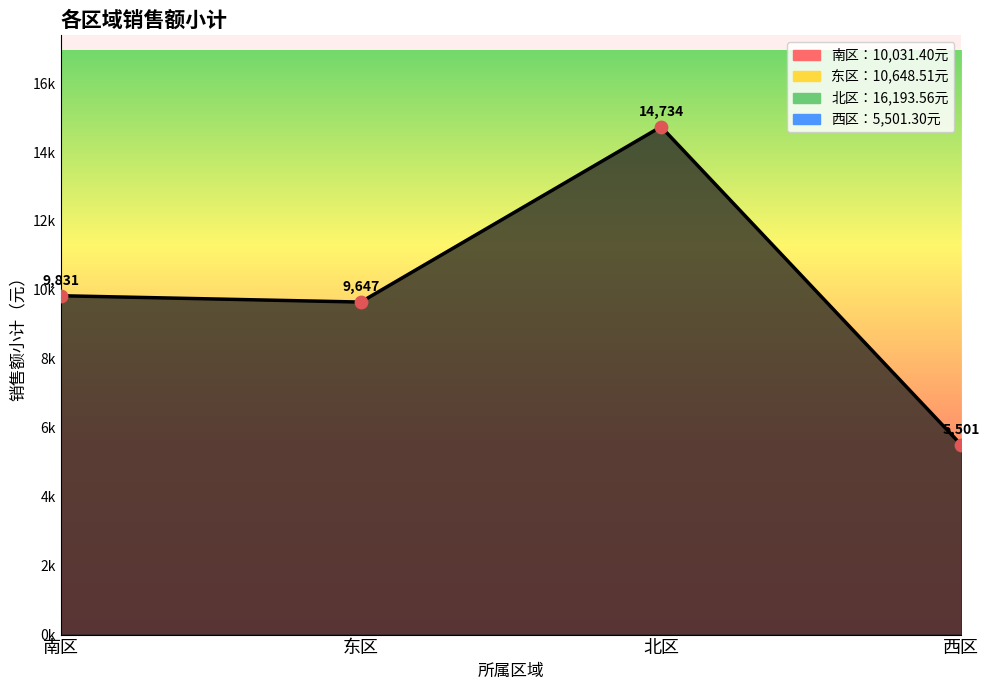

Which has a higher value, 东区 or 北区?

北区